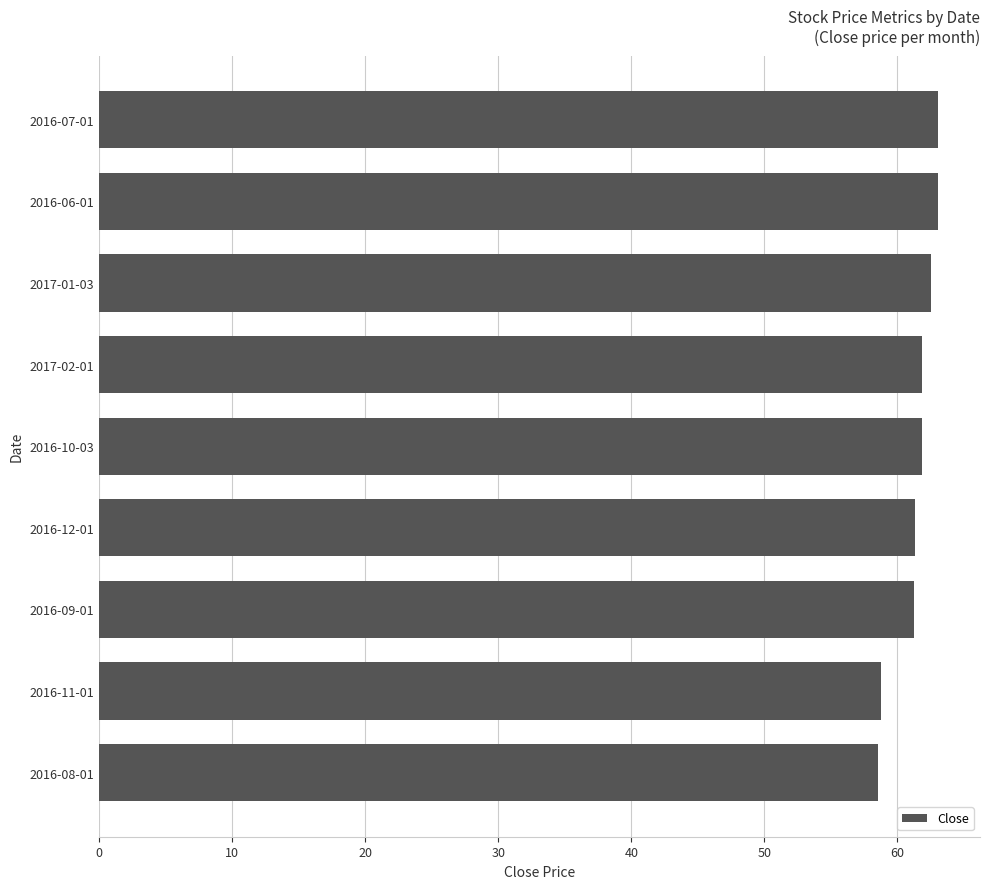

What is the difference between the values at 2016-07-01 and 2016-11-01?

4.3